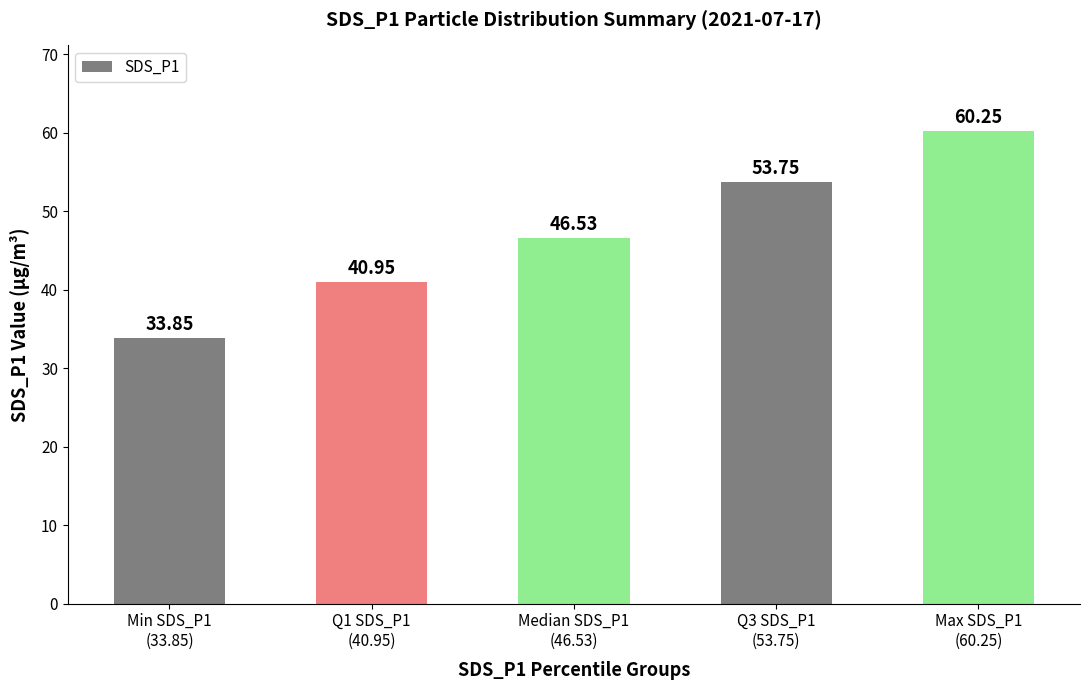

What is the approximate value at Q1 SDS_P1
(40.95)?

41.0